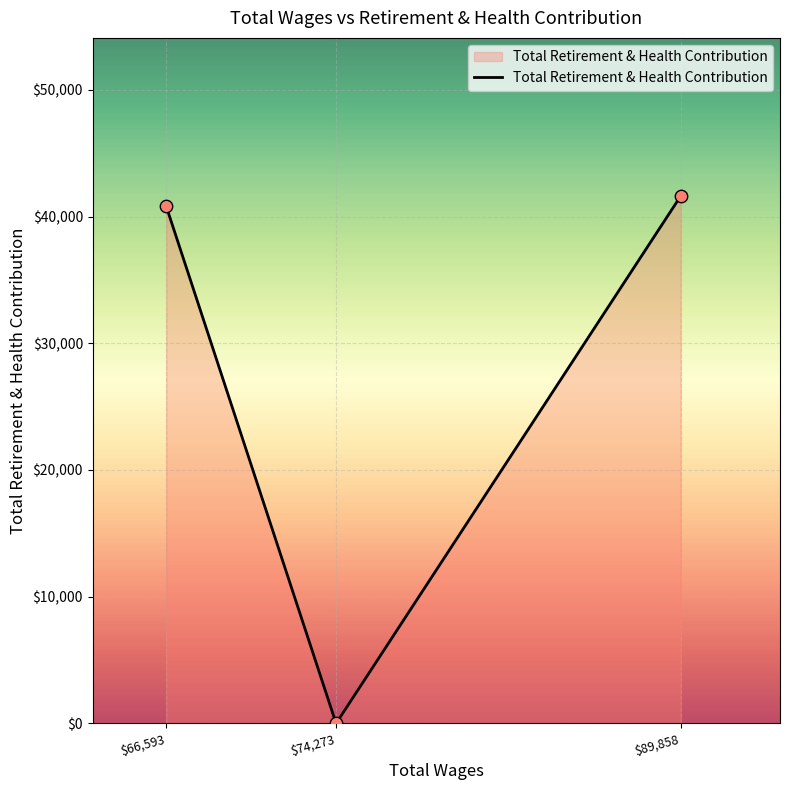

What is the change in value from $66,593 to $89,858?

+818